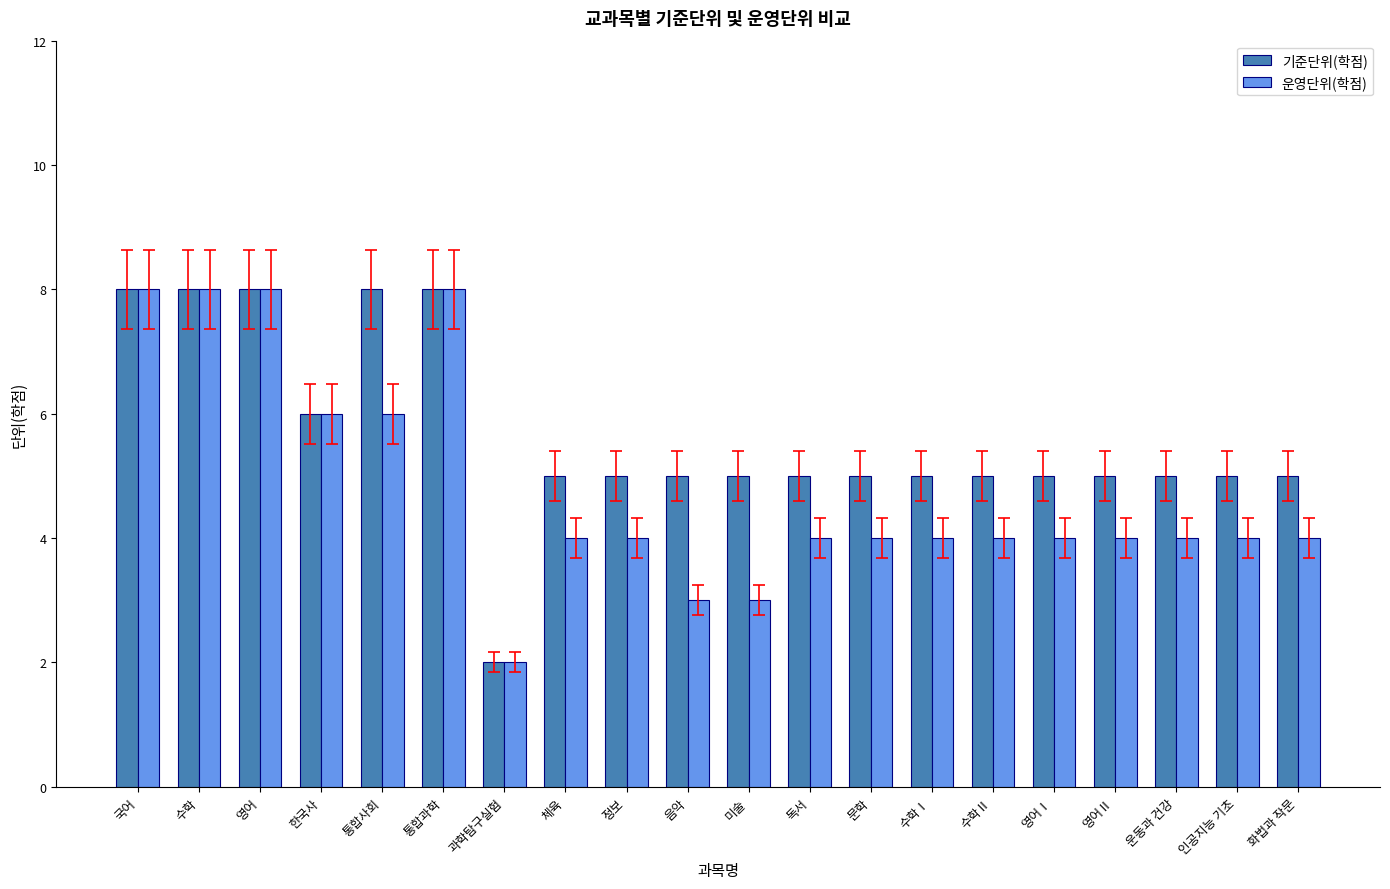

Count the 기준단위(학점) values in the range 5 to 8.

19